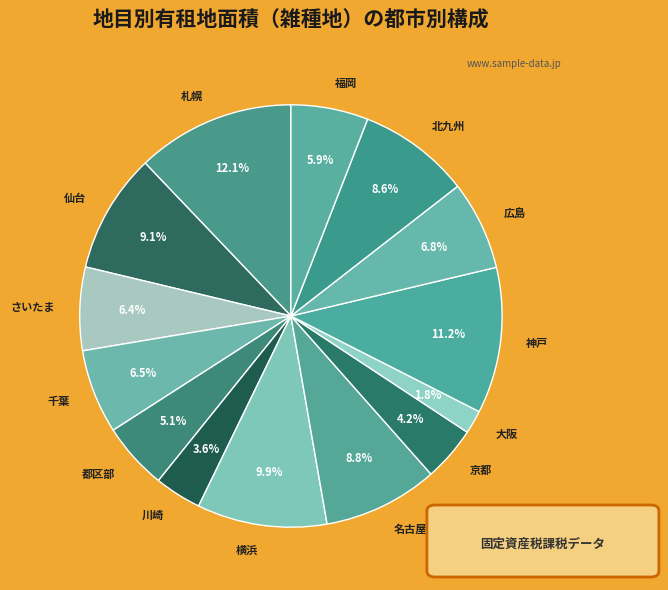

Is it true that 川崎 is 4% of the pie?

True